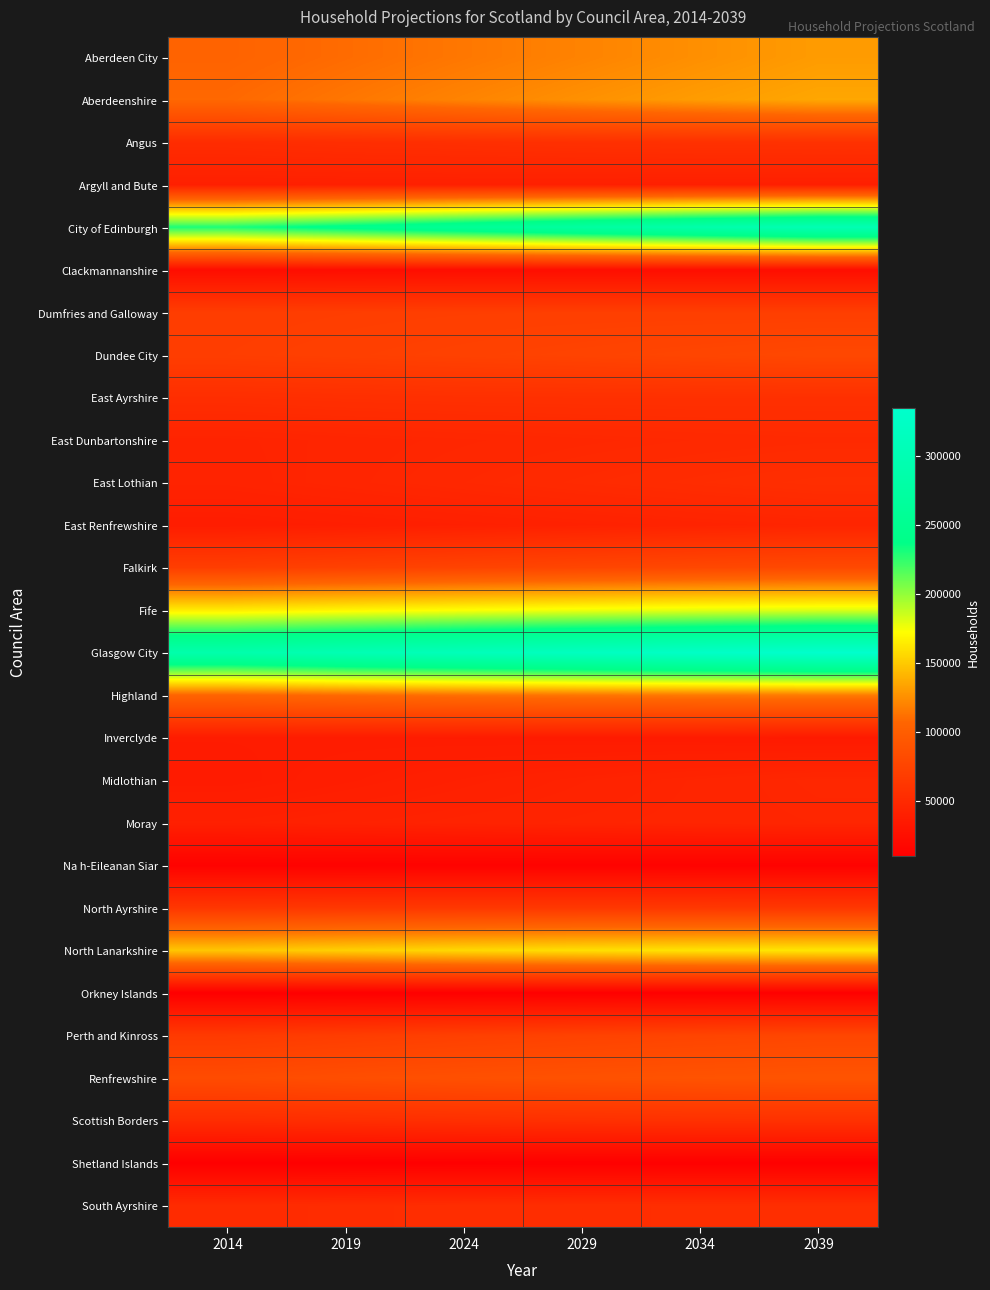

List the series in order of their peak value, lowest first.

Shetland Islands, Orkney Islands, Na h-Eileanan Siar, Clackmannanshire, Inverclyde, Argyll and Bute, East Renfrewshire, Moray, Midlothian, East Dunbartonshire, South Ayrshire, East Lothian, East Ayrshire, Scottish Borders, Angus, North Ayrshire, Dumfries and Galloway, Perth and Kinross, Dundee City, Falkirk, Renfrewshire, Highland, Aberdeen City, Aberdeenshire, North Lanarkshire, Fife, City of Edinburgh, Glasgow City